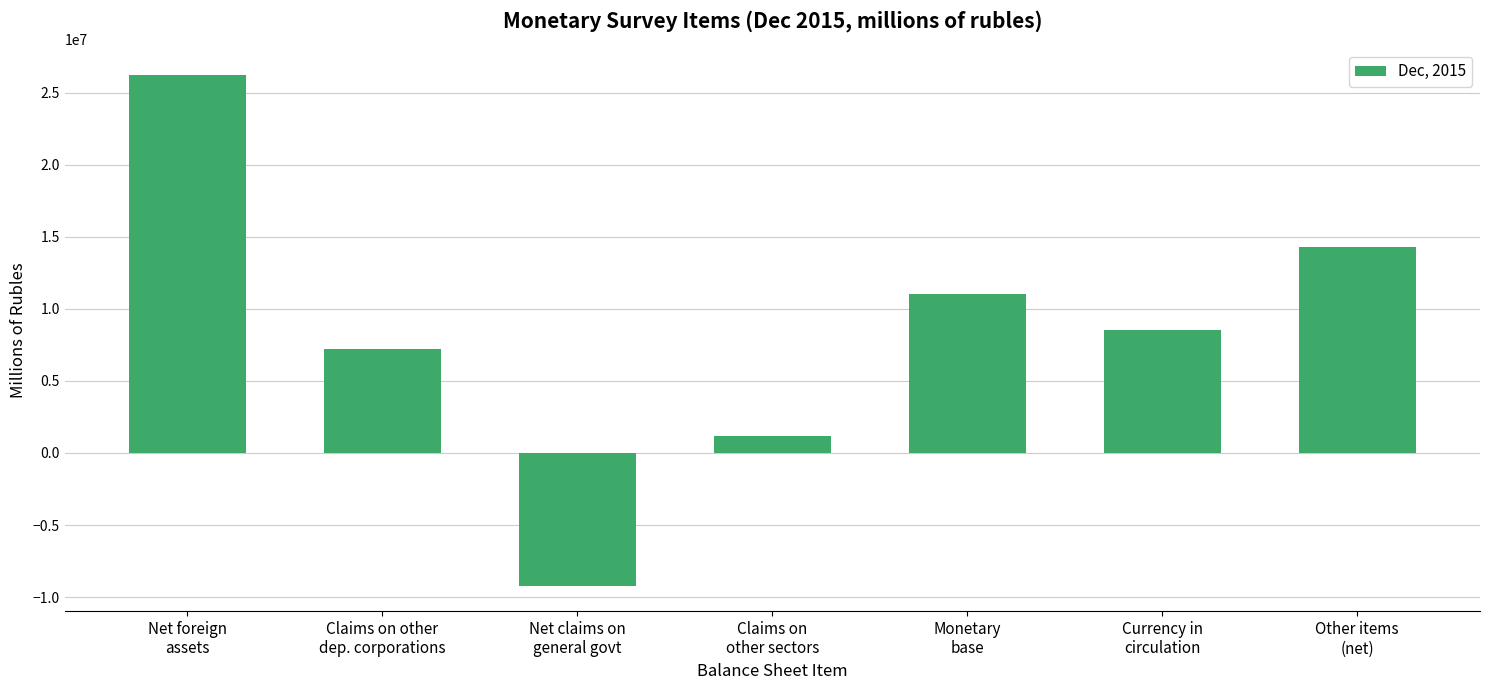

What is the ratio of the value at Net foreign
assets to the value at Currency in
circulation?

3.1